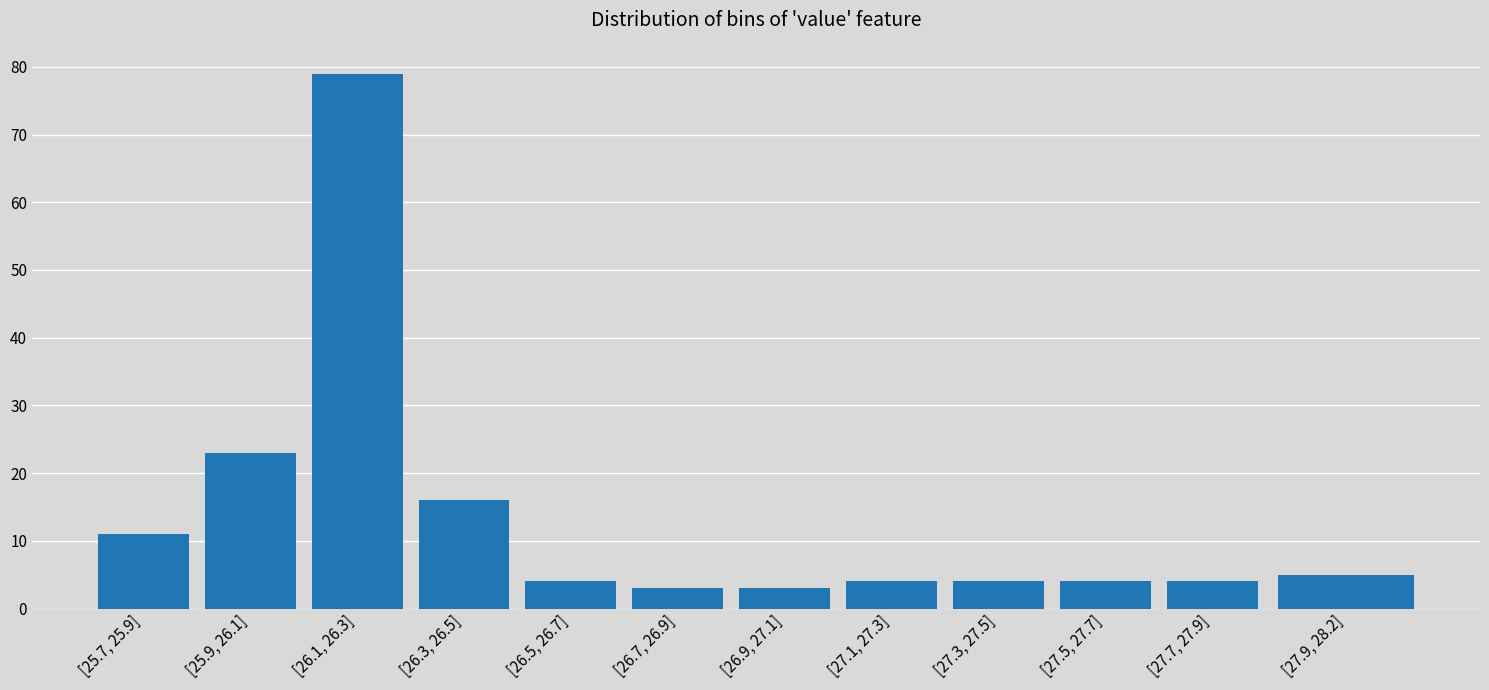

Reading left to right, extract all data points from this chart.

[25.7, 25.9]=11	[25.9, 26.1]=23	[26.1, 26.3]=79	[26.3, 26.5]=16	[26.5, 26.7]=4	[26.7, 26.9]=3	[26.9, 27.1]=3	[27.1, 27.3]=4	[27.3, 27.5]=4	[27.5, 27.7]=4	[27.7, 27.9]=4	[27.9, 28.2]=5